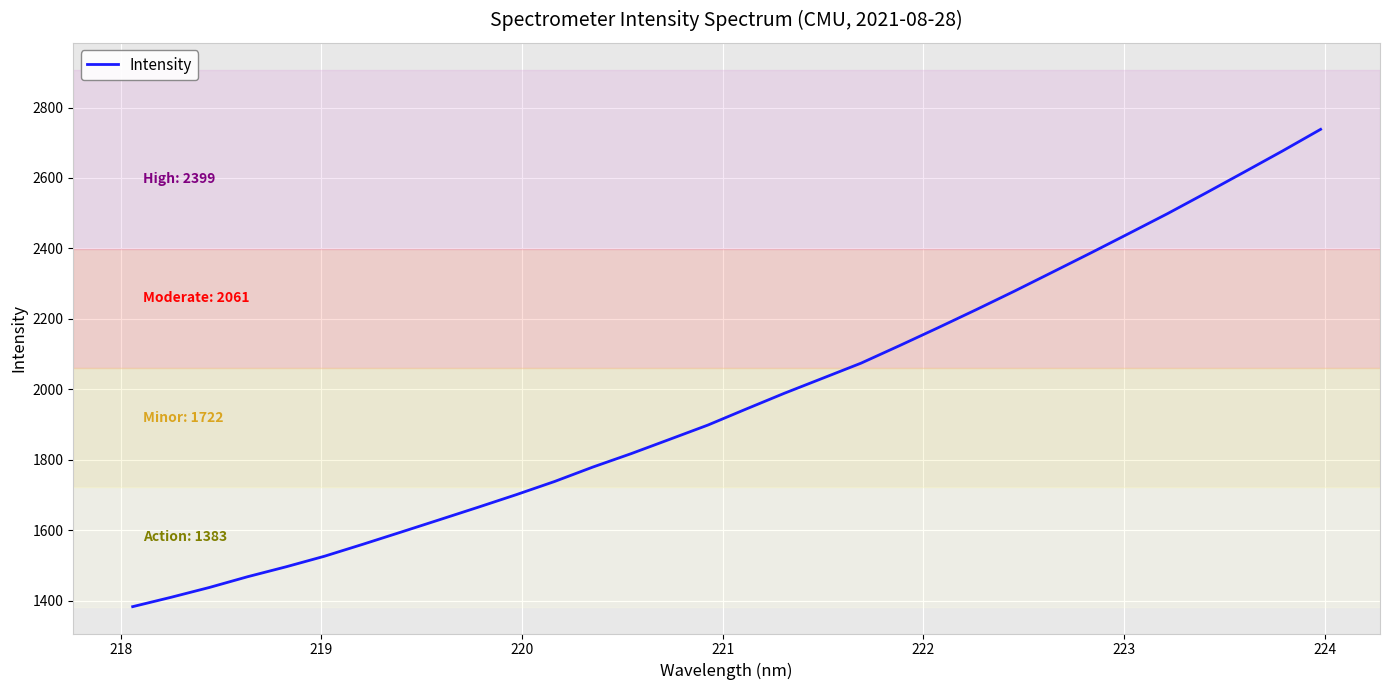

What is the smallest value displayed?

1383.5